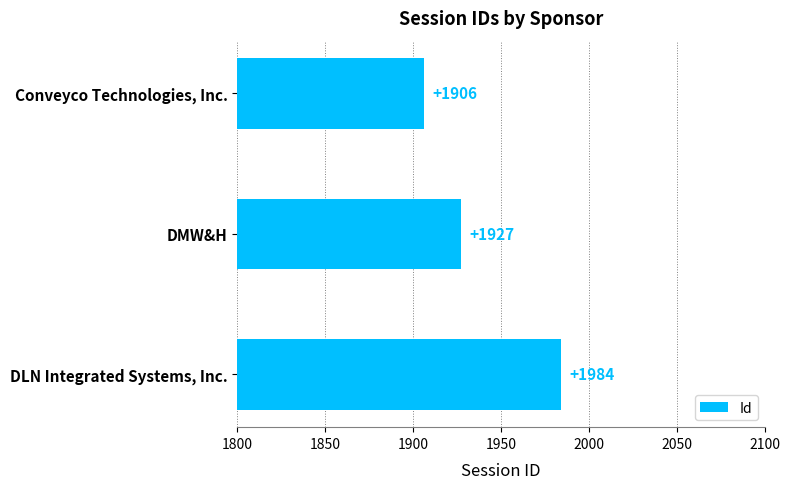

Rank the categories by value from lowest to highest.

Conveyco Technologies, Inc., DMW&H, DLN Integrated Systems, Inc.